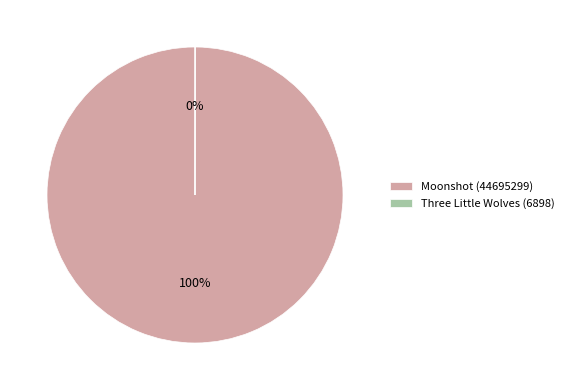

What percentage is the Moonshot (44695299) slice, to the nearest percent?

100%